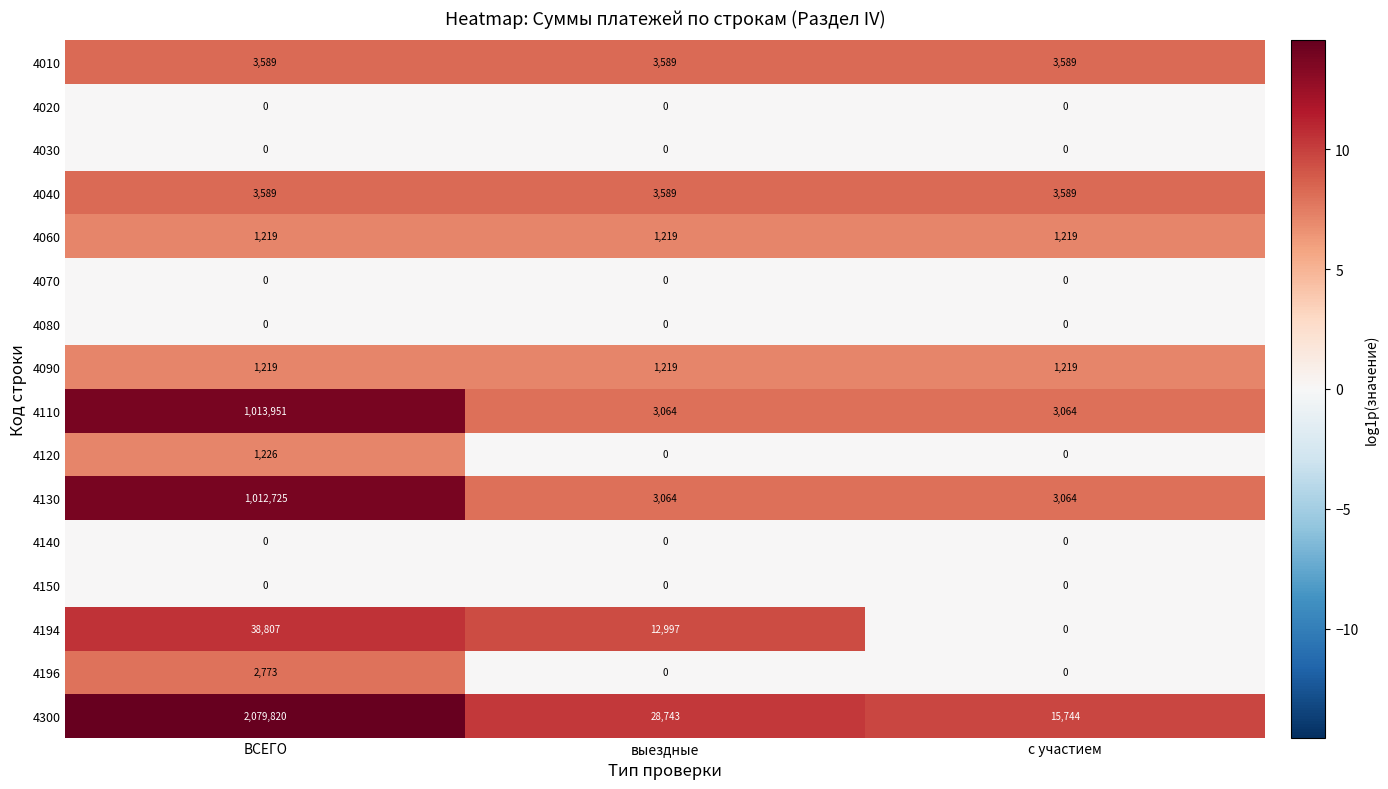

Which series has the largest total across all categories?

4300